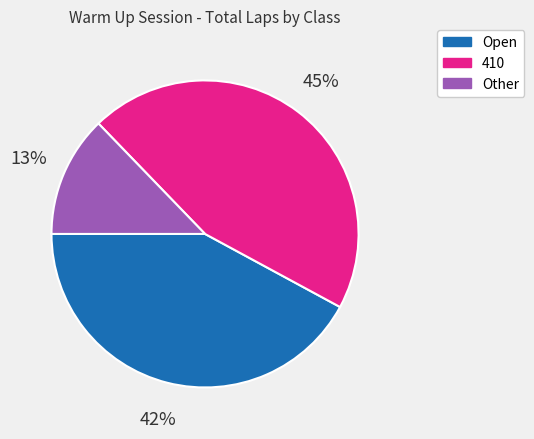

Which category has the smallest portion of the pie?

Other